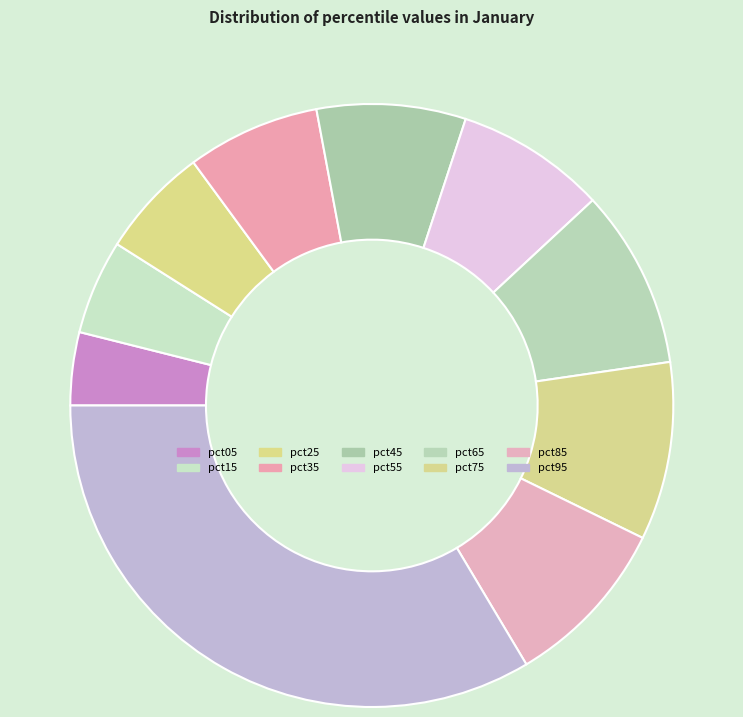

Is it true that pct15 is 5% of the pie?

True